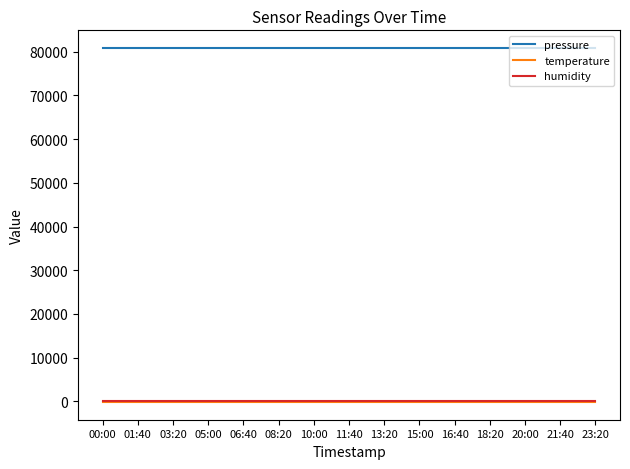

Is this an area chart (filled region under the line)?

No